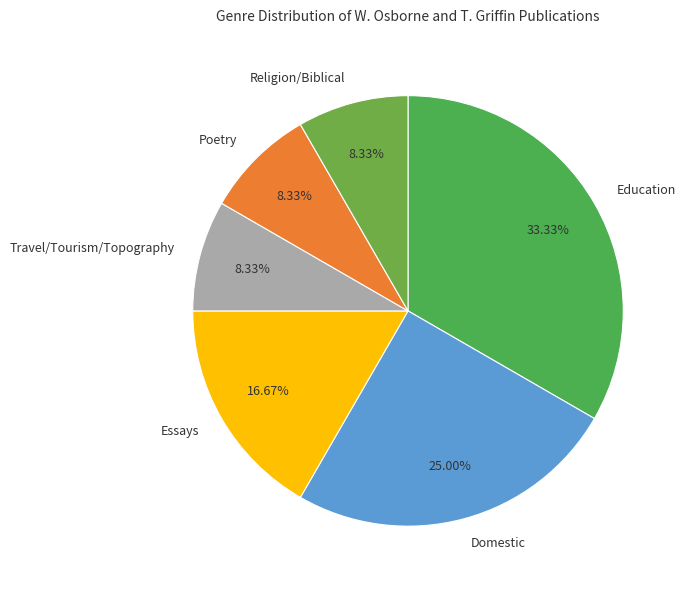

What is the largest slice in the pie chart?

Education